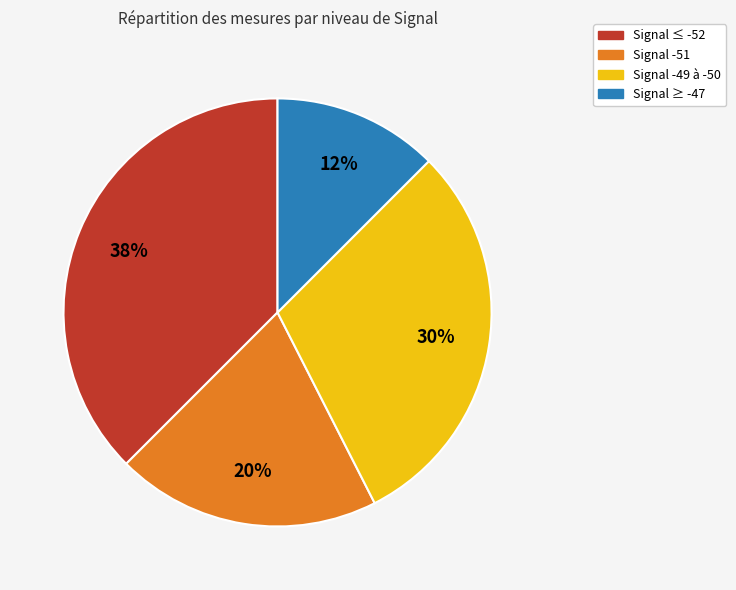

To the nearest percent, what is the average slice percentage?

25%